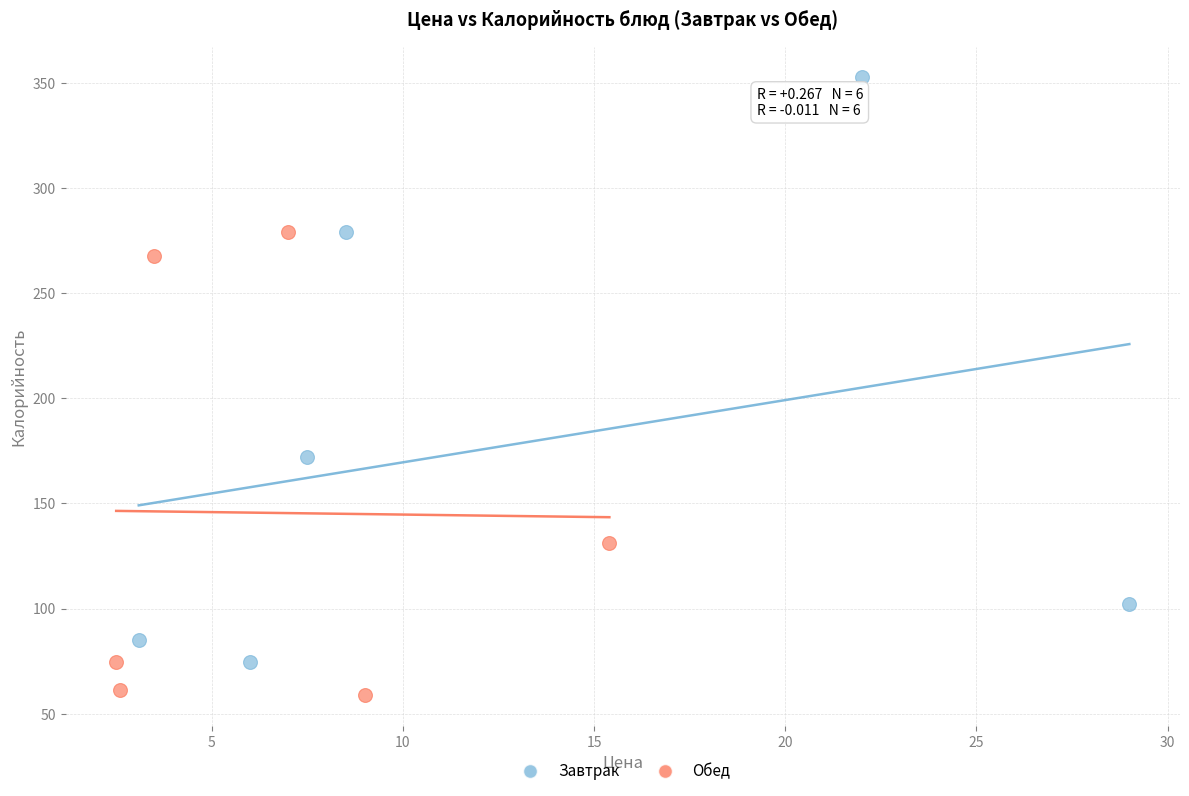

Which series contains the highest Y value?

Завтрак